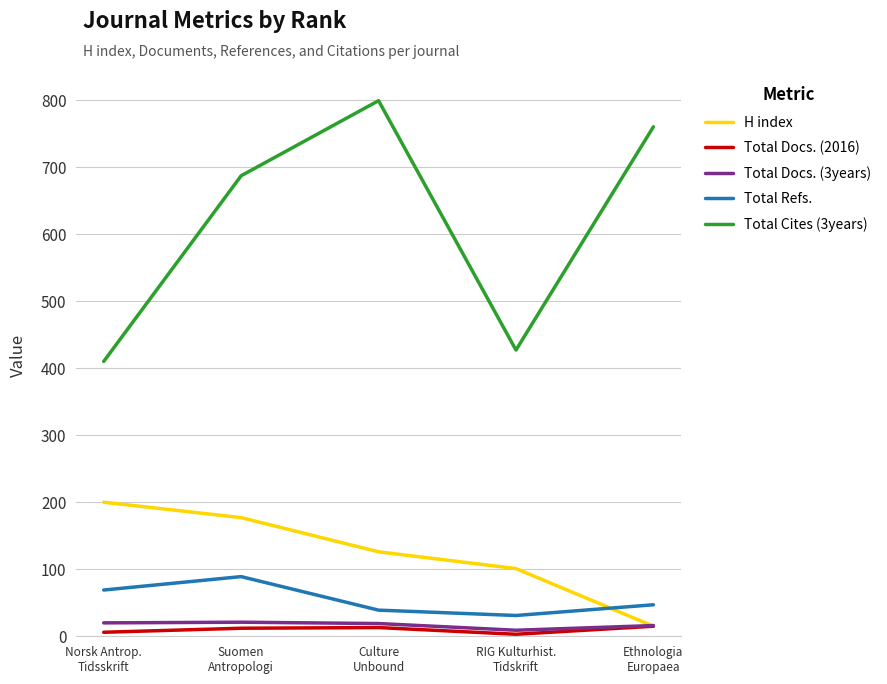

The Total Docs. (2016) series shows 12 at Suomen
Antropologi. True or false?

True